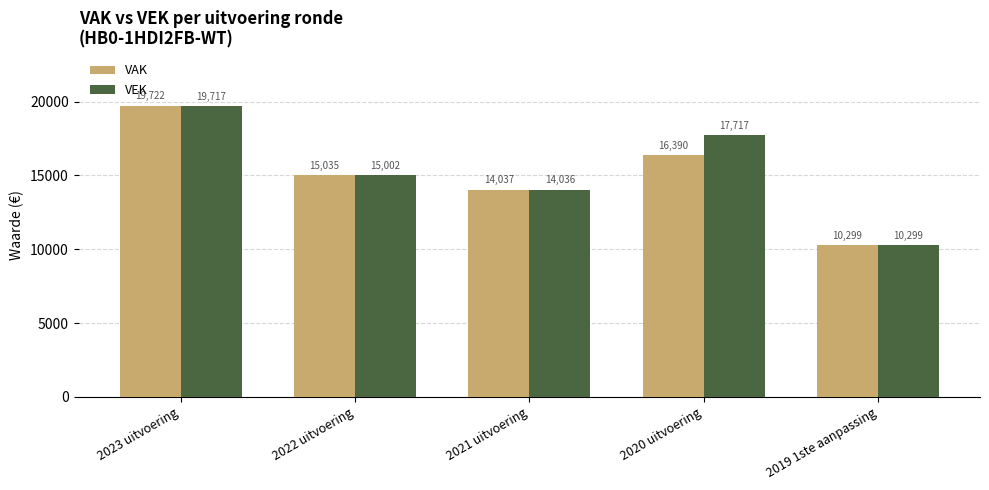

What are all the series names shown in the legend?

VAK, VEK